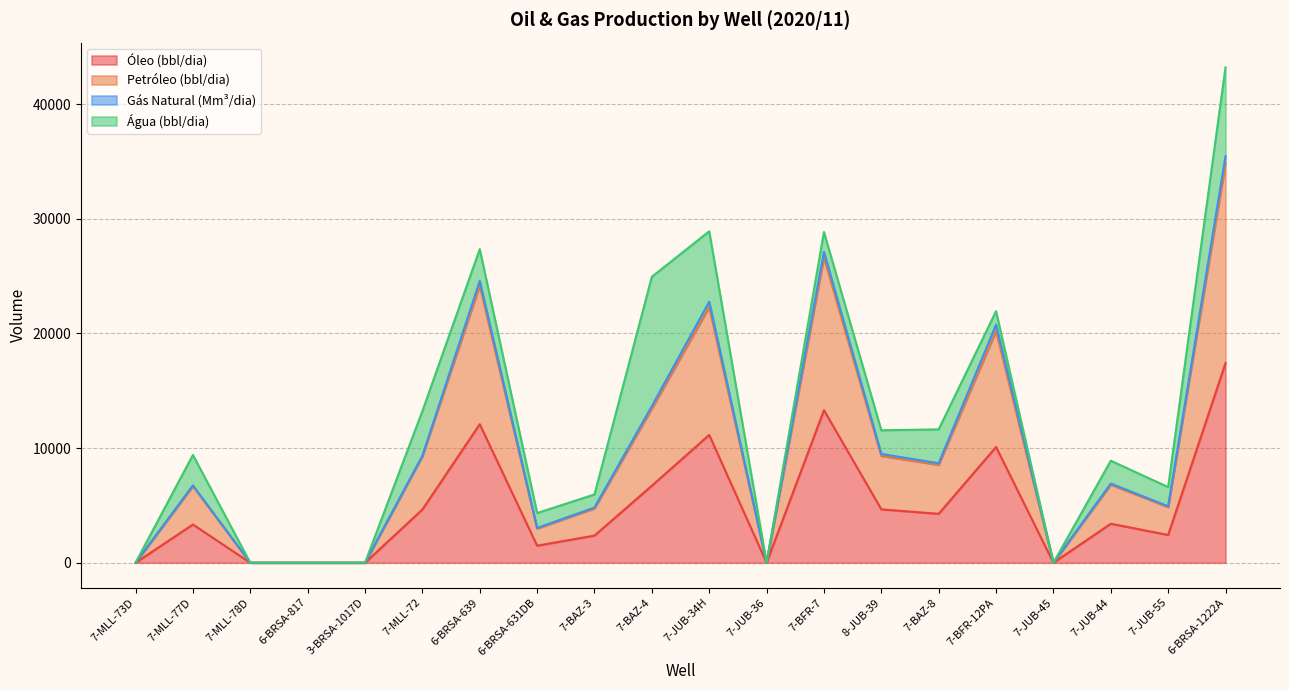

At which category does Petróleo (bbl/dia) reach its first local peak?

7-MLL-77D